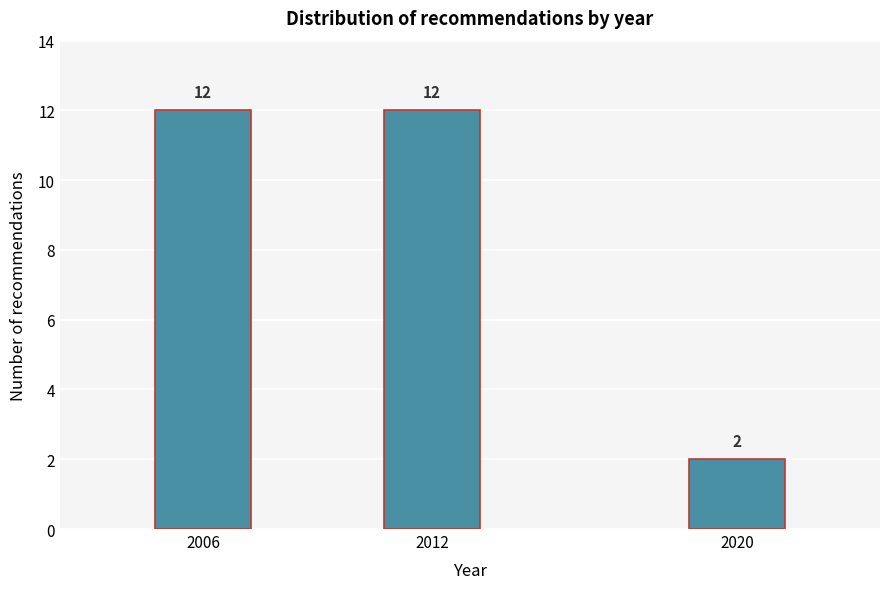

Reading right to left, extract all data points from this chart.

2	12	12